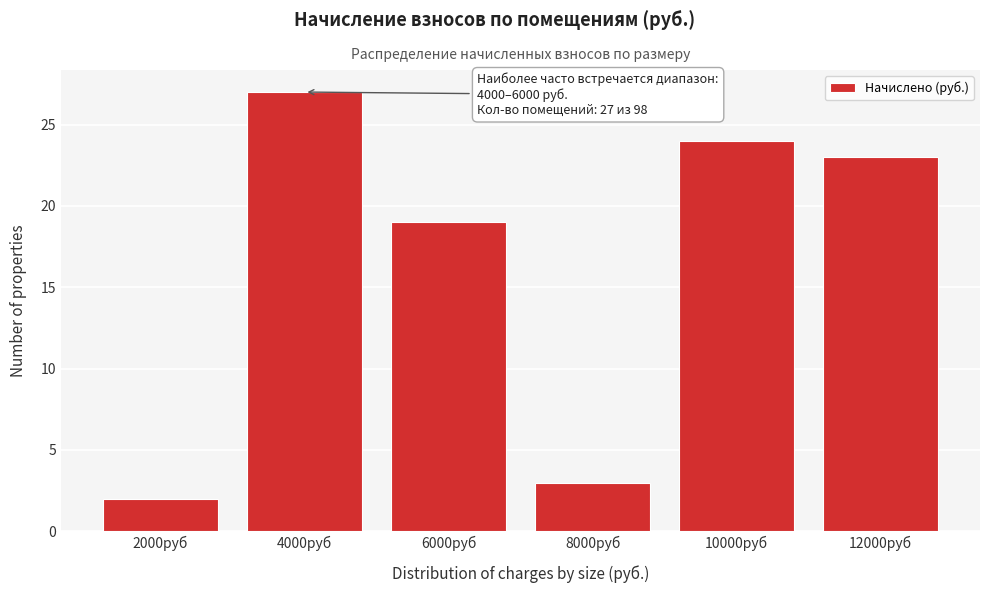

Reading right to left, transcribe all the data shown in this chart.

23	24	3	19	27	2